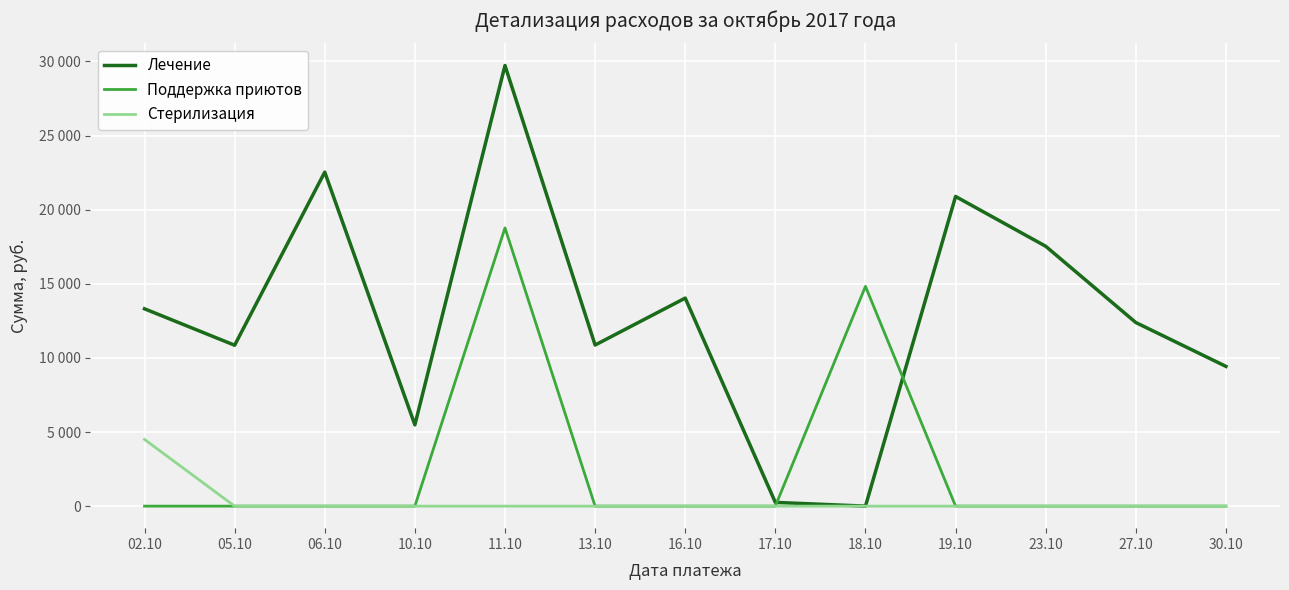

What is the maximum value shown in the chart?

29727.0